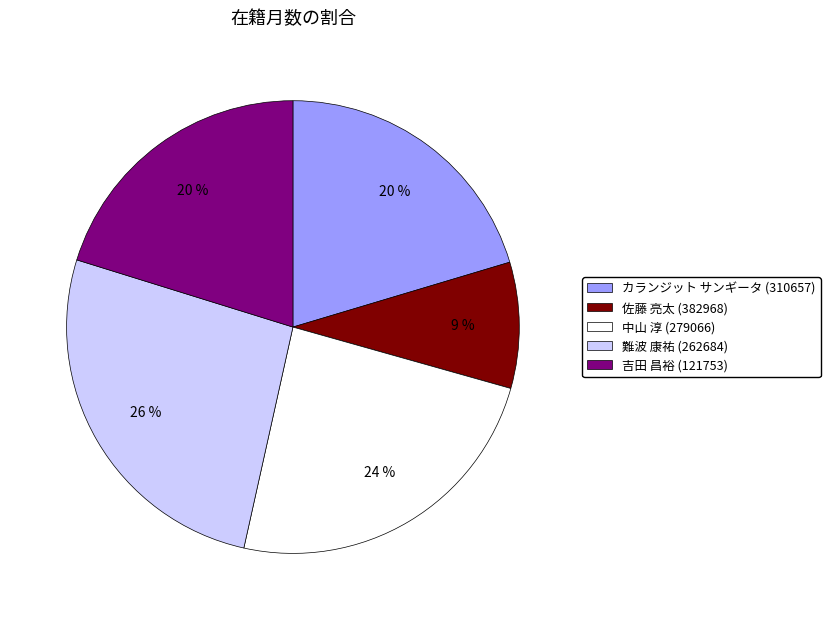

To the nearest percent, what is the difference between the 難波 康祐 (262684) and 佐藤 亮太 (382968) slice percentages?

17%